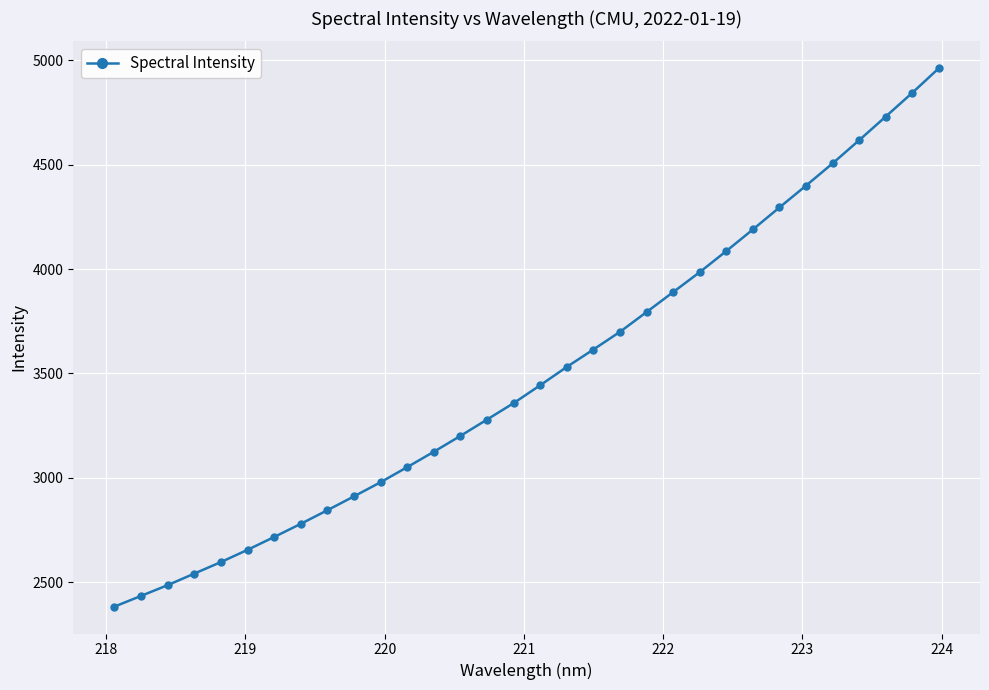

What is the value of the 24th point from the left?

4086.0